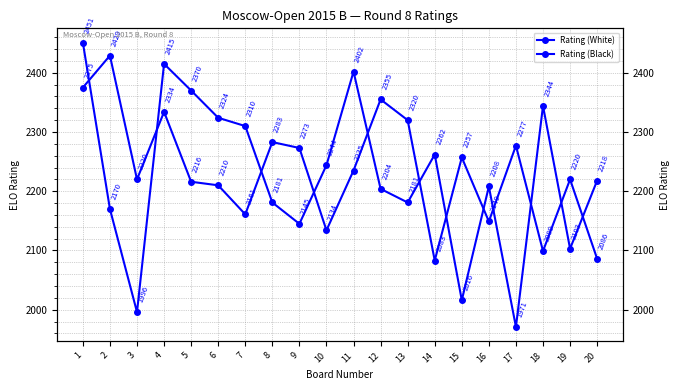

Rank the series by their average value, from lowest to highest.

Rating (White), Rating (Black)